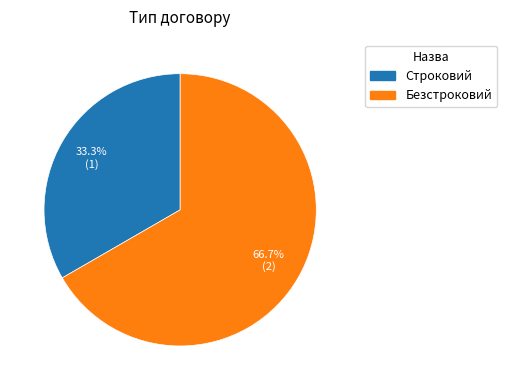

Between Строковий and Безстроковий, which is larger?

Безстроковий